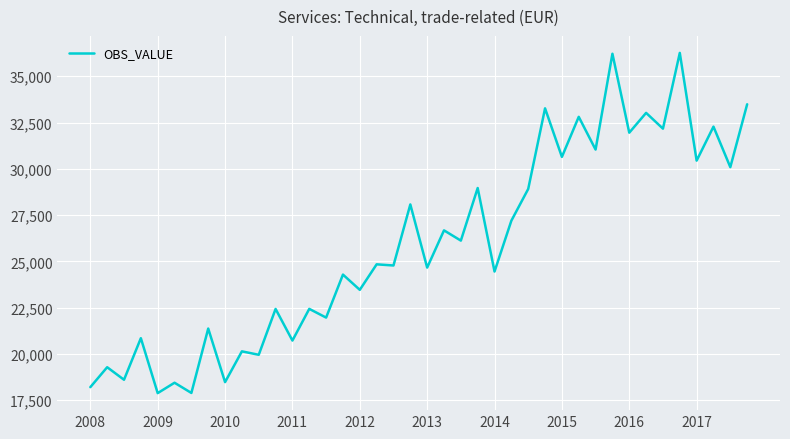

What is the difference between the maximum and minimum values?

18374.5